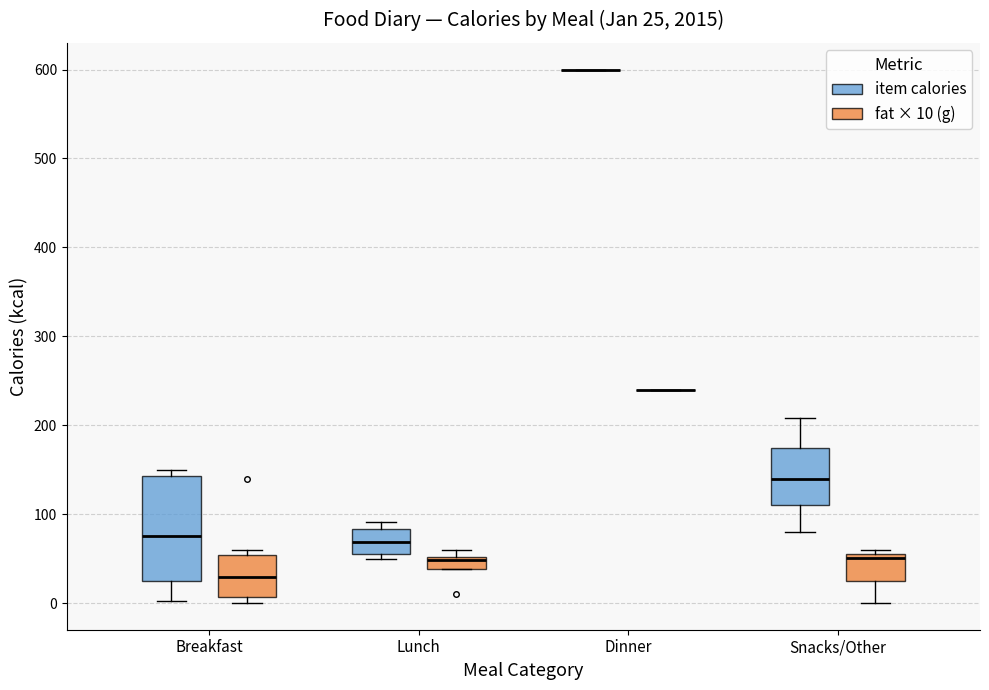

Comparing the boxes themselves (not the whiskers), which one is the tallest?

Breakfast (item calories)